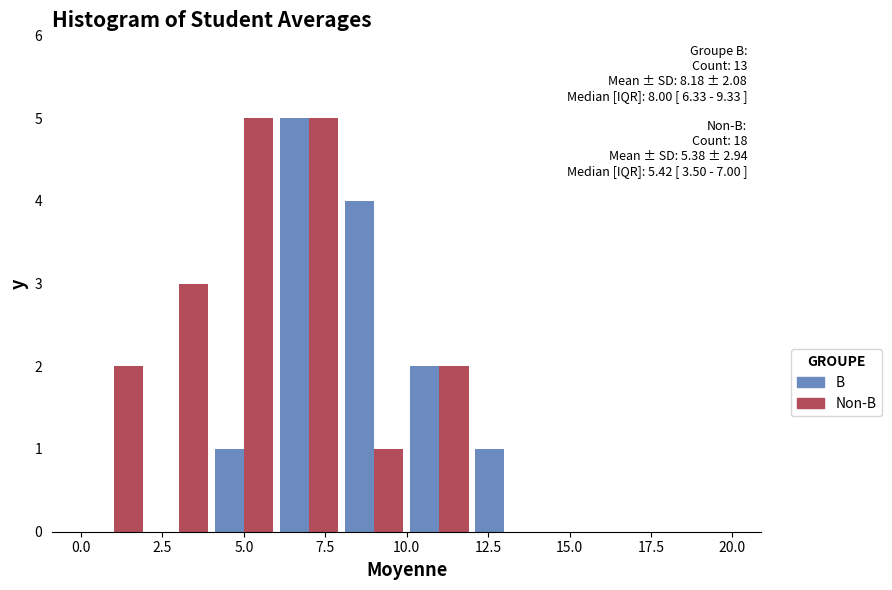

In the B series, which range on the x-axis has the tallest bar?

6 to 8